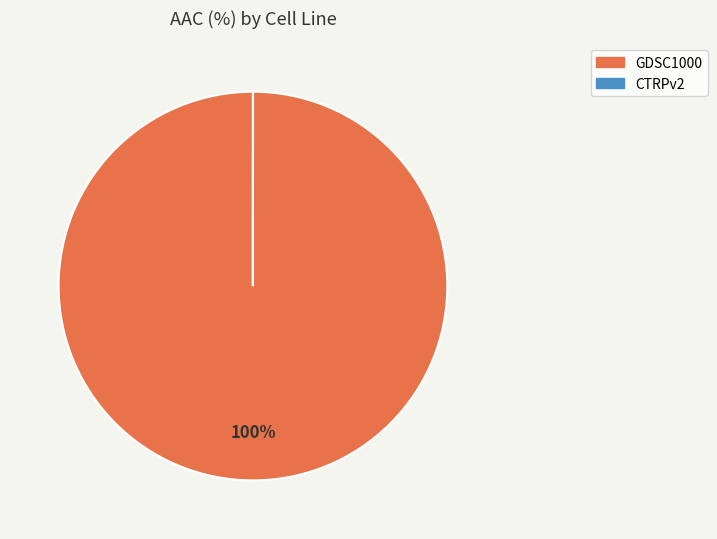

What is the largest slice in the pie chart?

GDSC1000